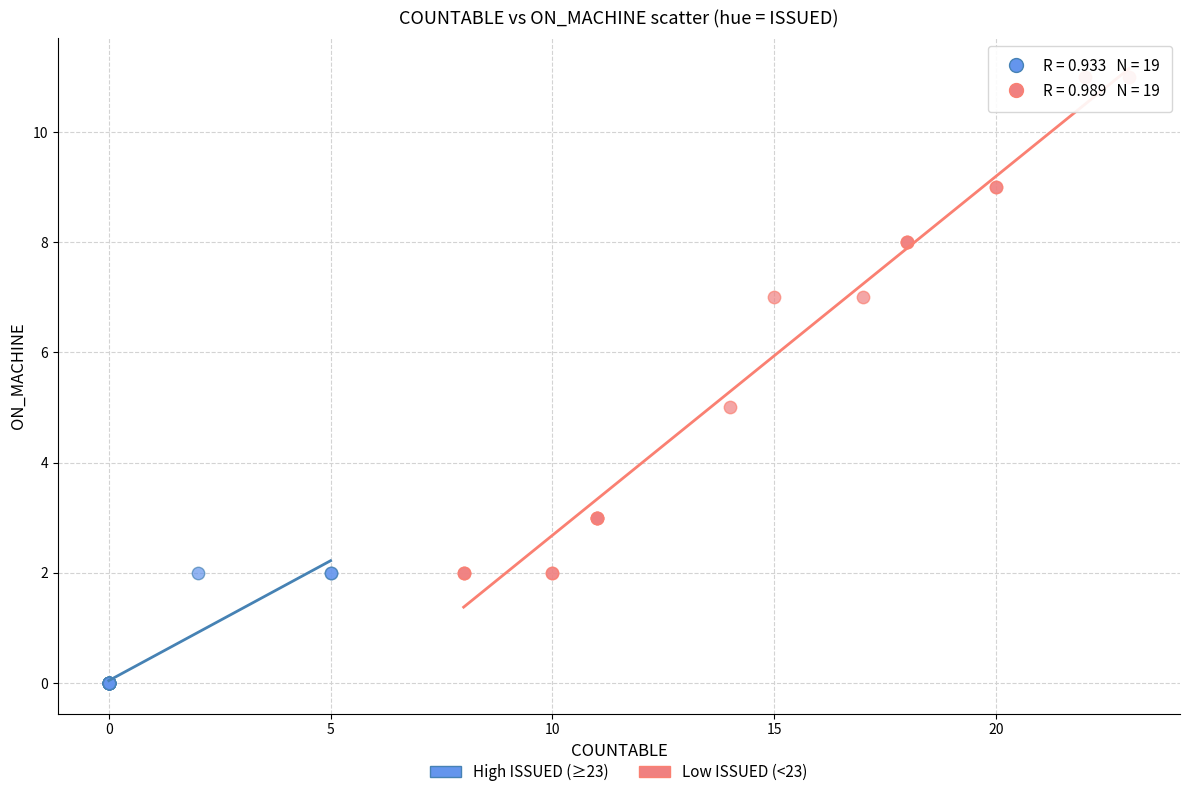

Which series reaches the maximum Y coordinate?

Low ISSUED (<23)